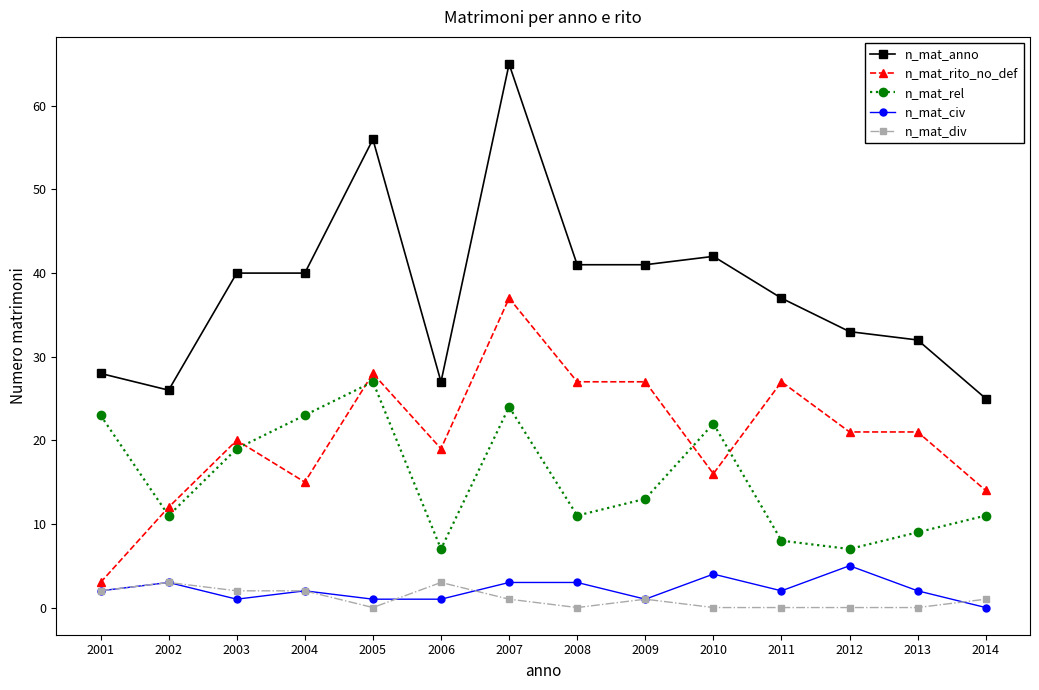

At which category is the sum across all series the highest?

2007